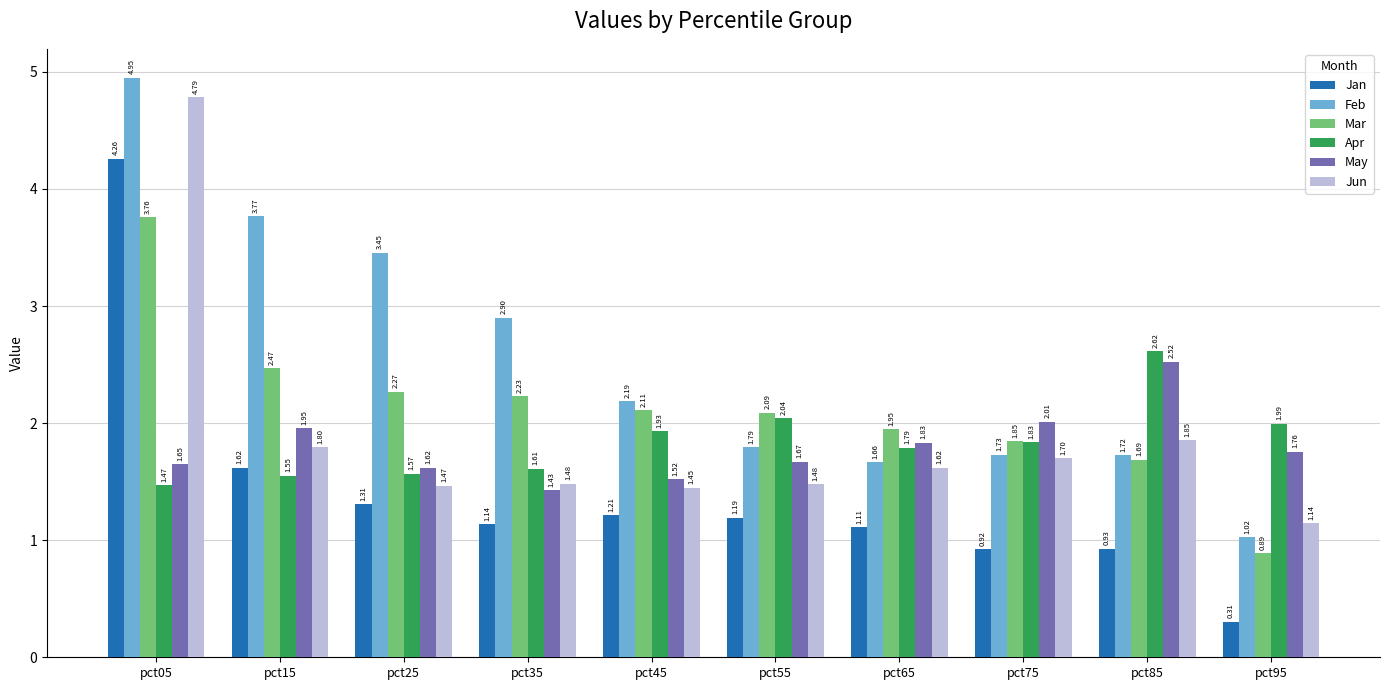

What is the sum of all Jan values?

14.0